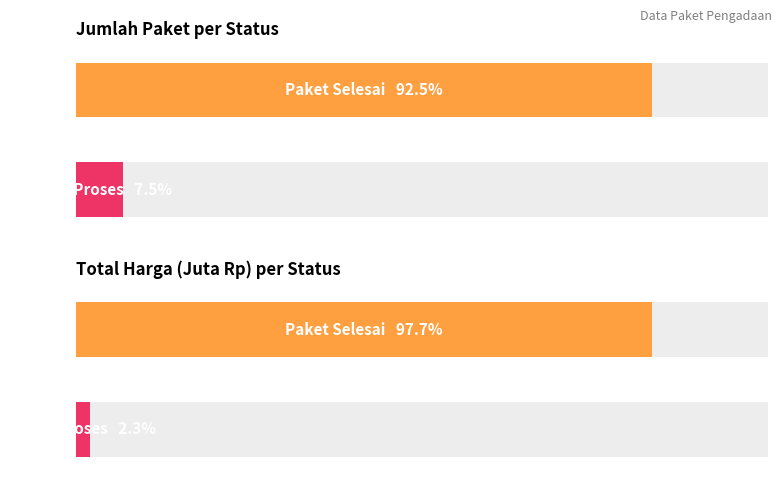

True or false: the data shows 101076499 at 35.

False